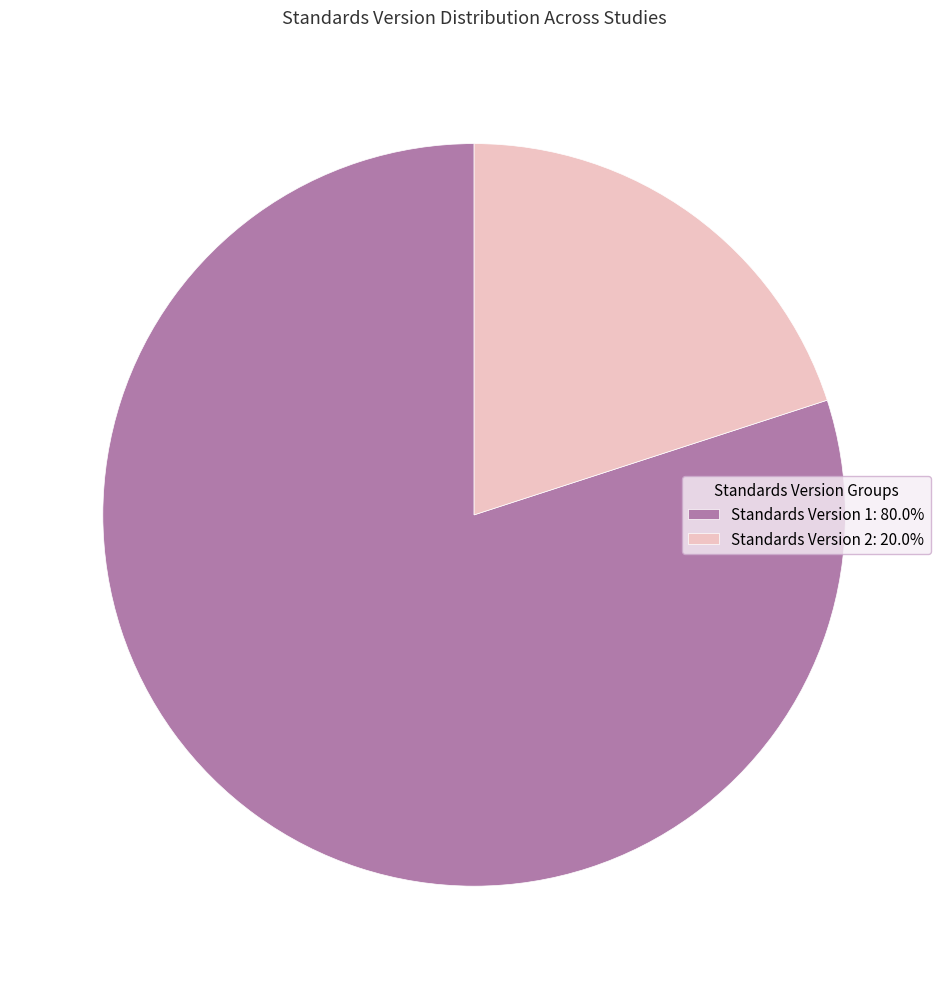

What is the ratio of the value at Standards Version 2: 20.0% to the value at Standards Version 1: 80.0%?

0.3